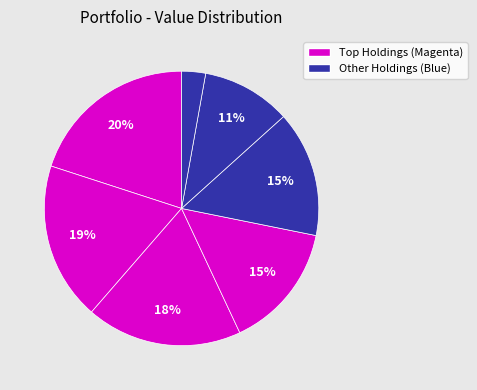

Count the number of slices in the pie.

7